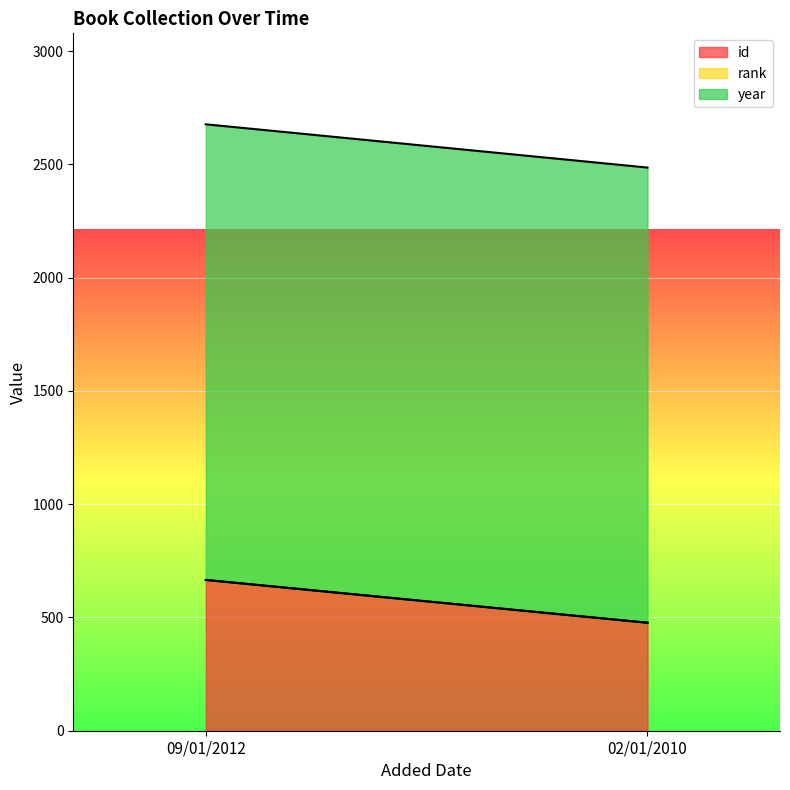

Which series has the largest total across all categories?

year